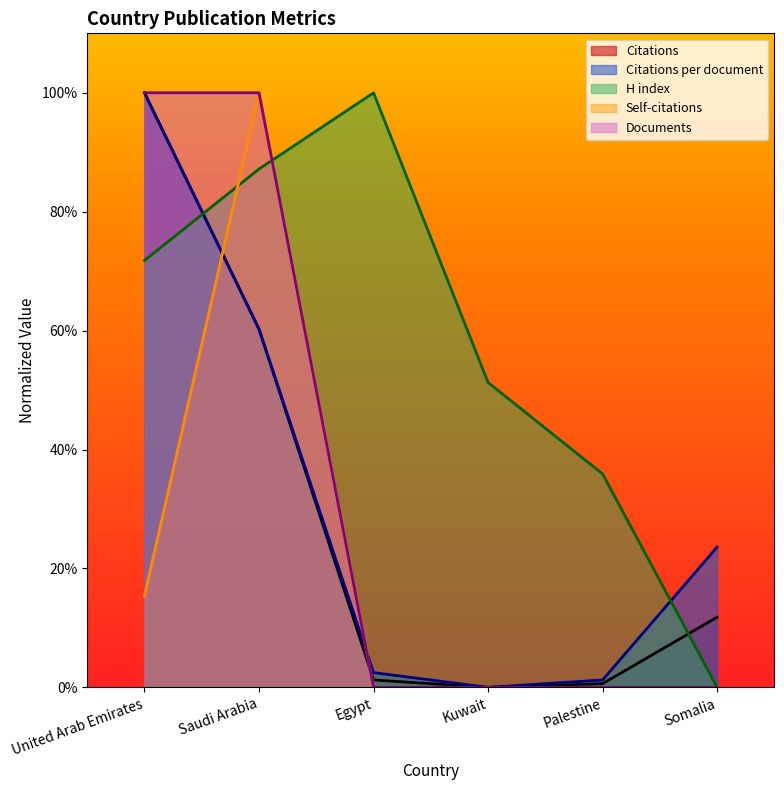

What position from the right is Kuwait?

3